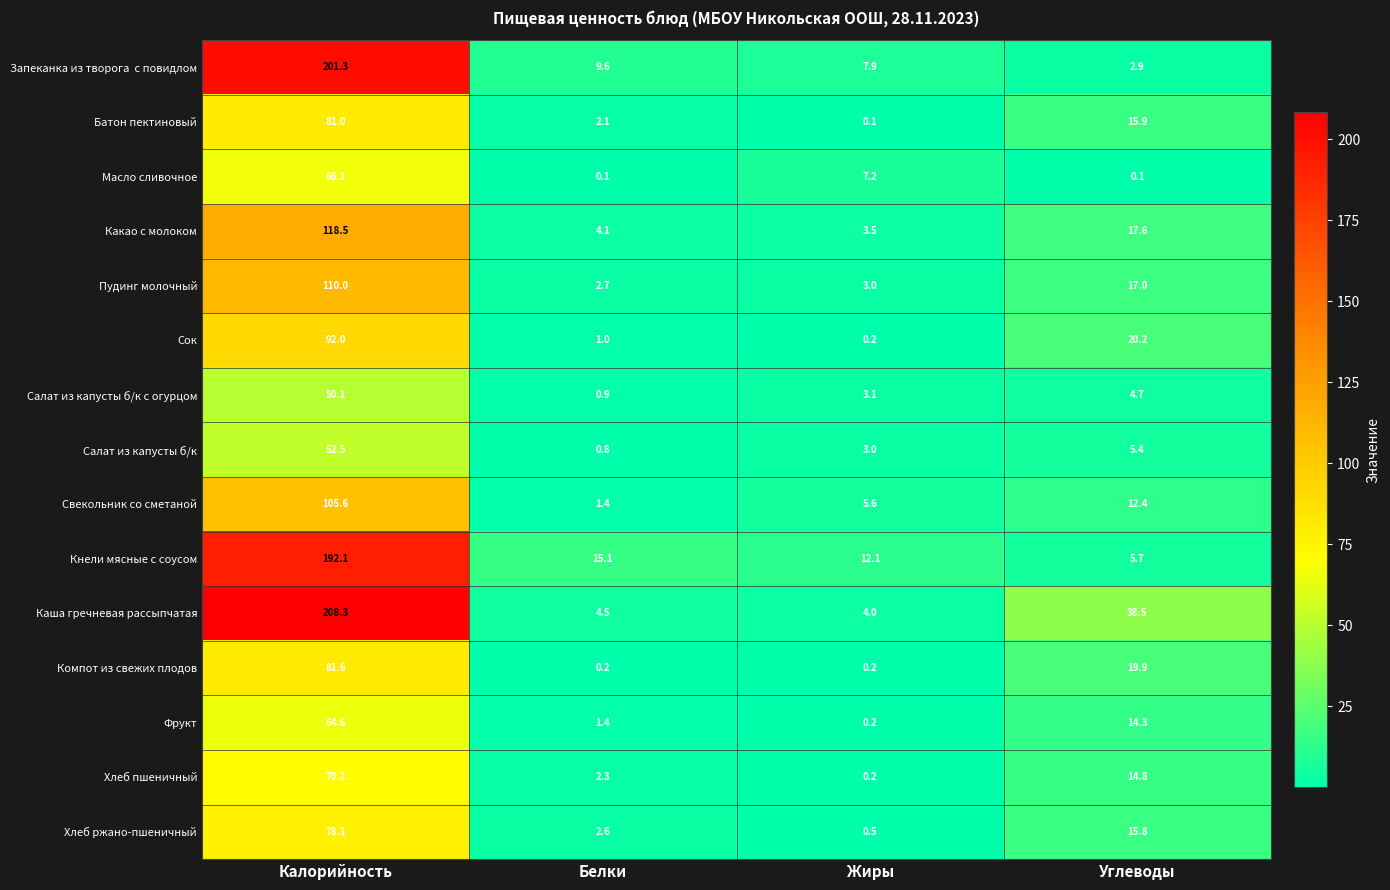

How many series are shown in this chart?

15